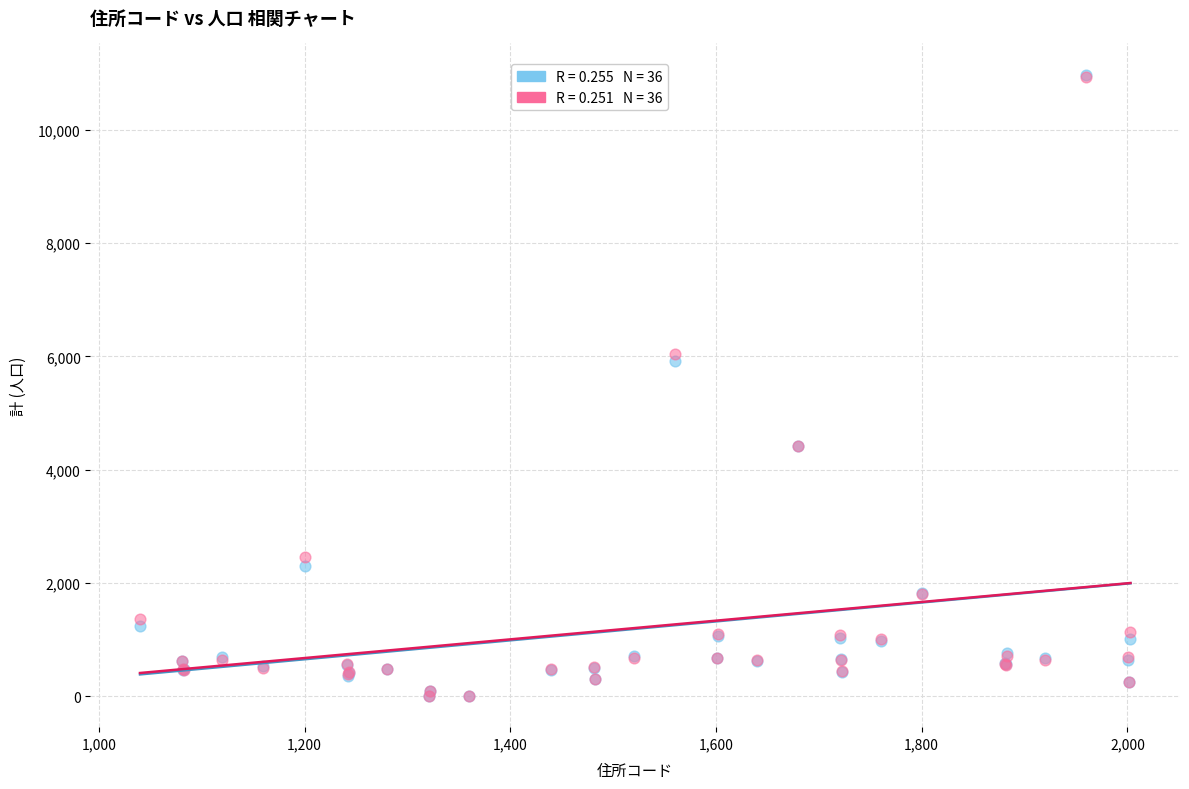

Across all series, what Y value is closest to 5488?

5909